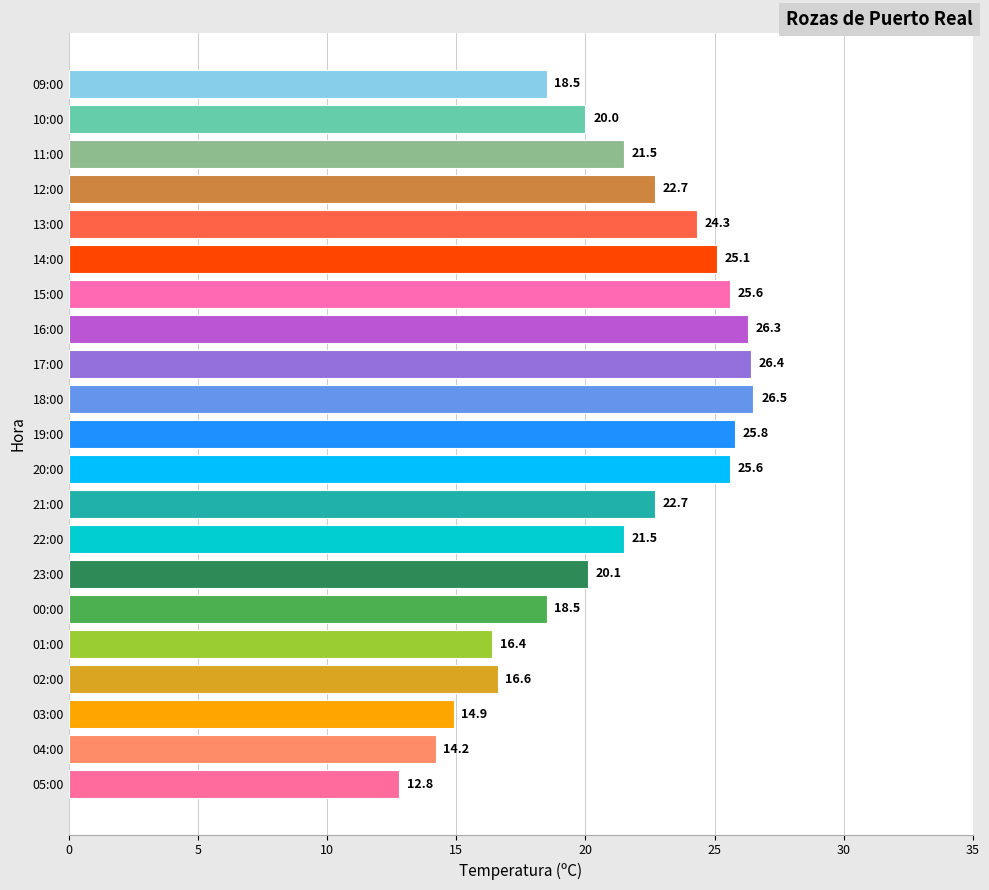

What is the average value?

21.2